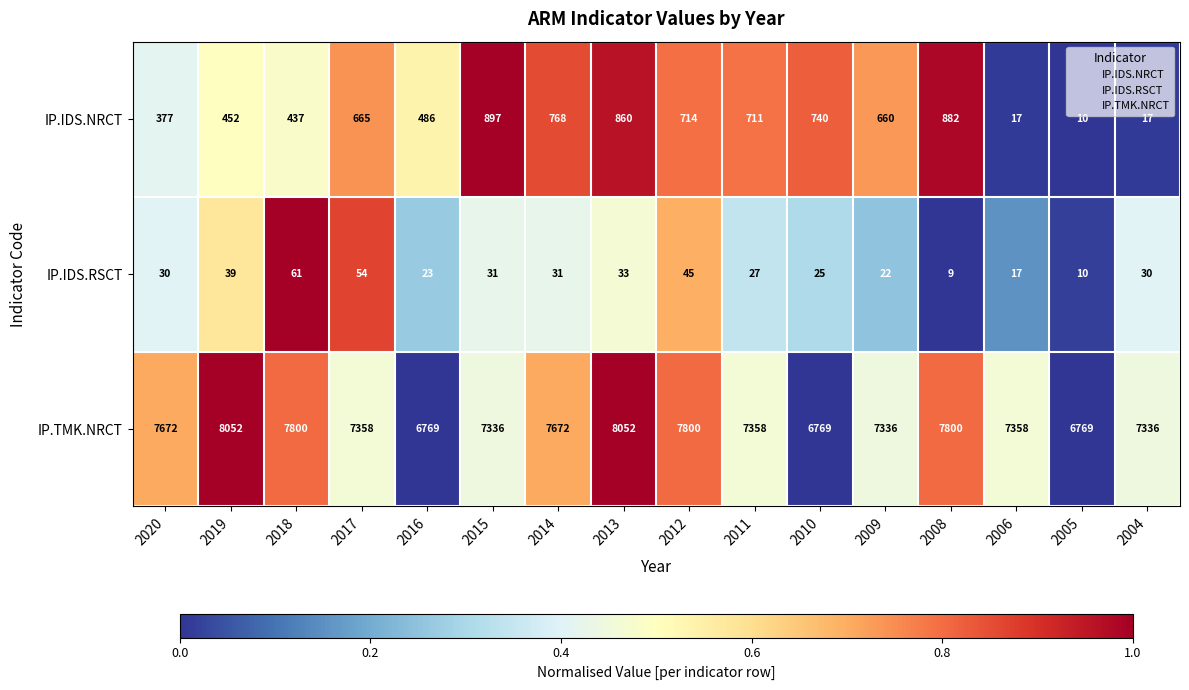

At which category is the sum across all series the highest?

2013